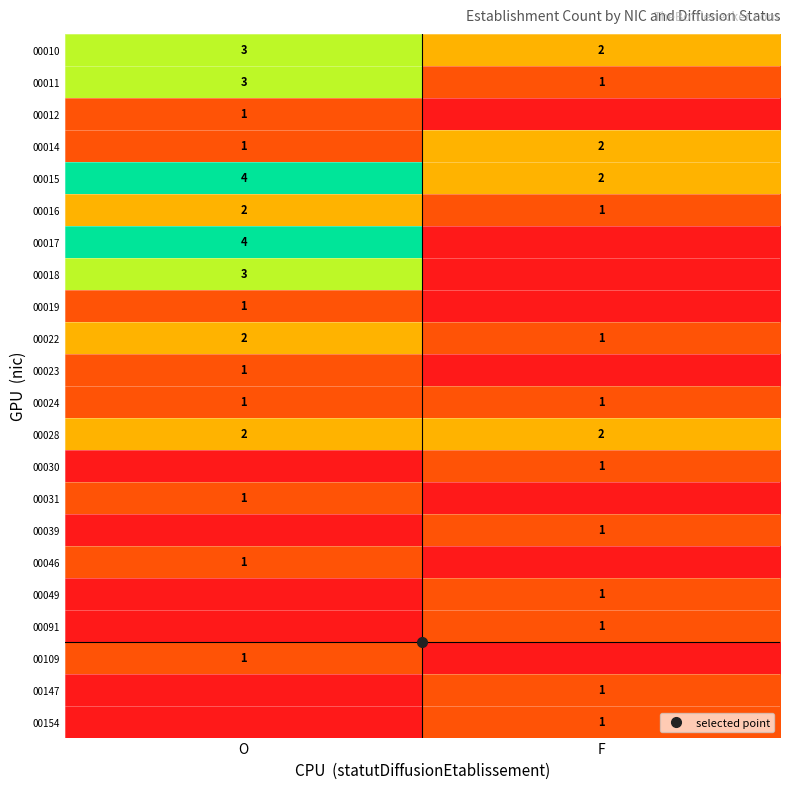

Which series has the largest total across all categories?

00015